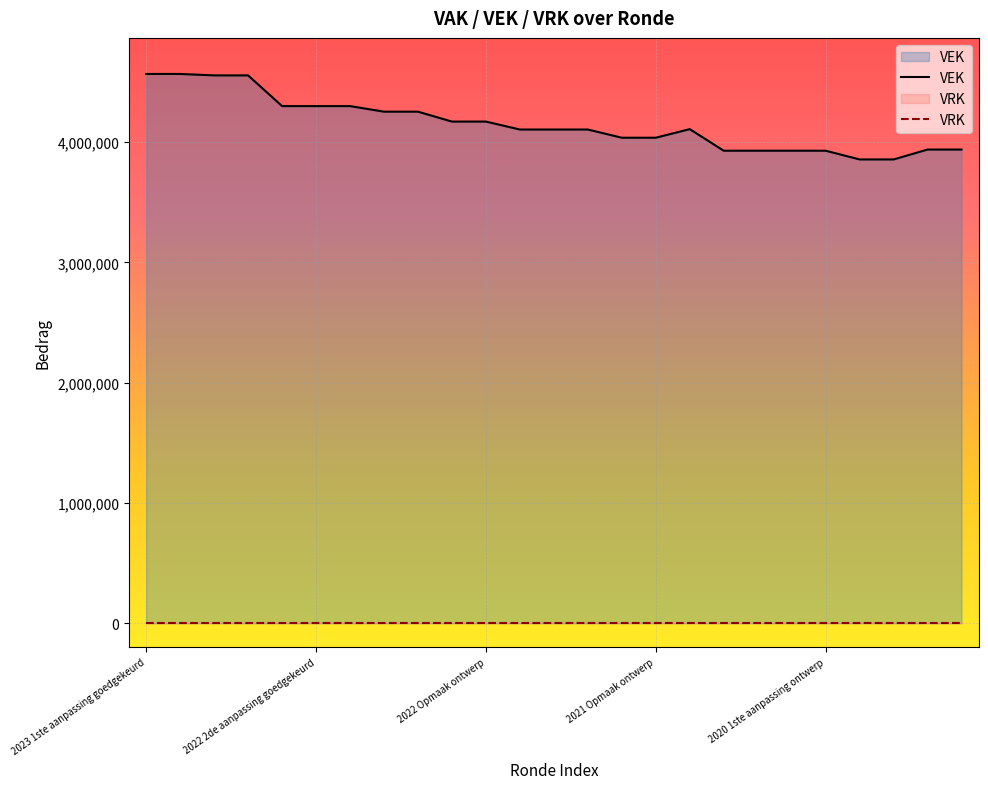

Rank the series by their maximum value, from lowest to highest.

VRK, VEK